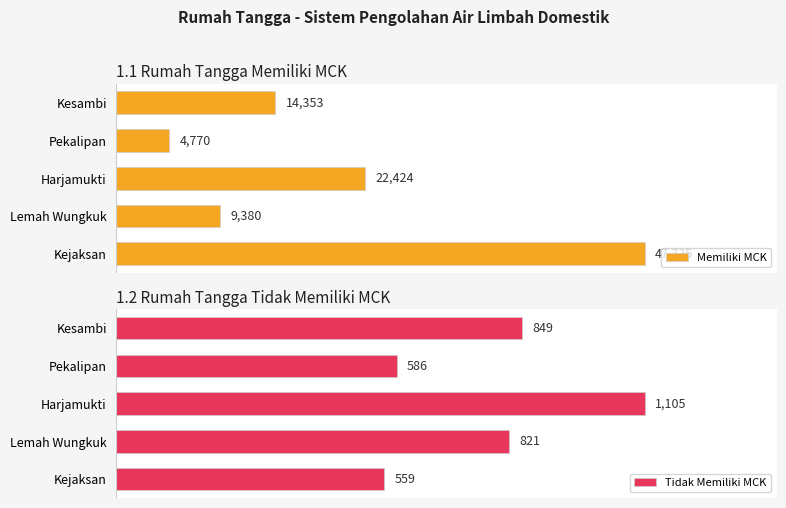

Count the number of categories in the chart.

5